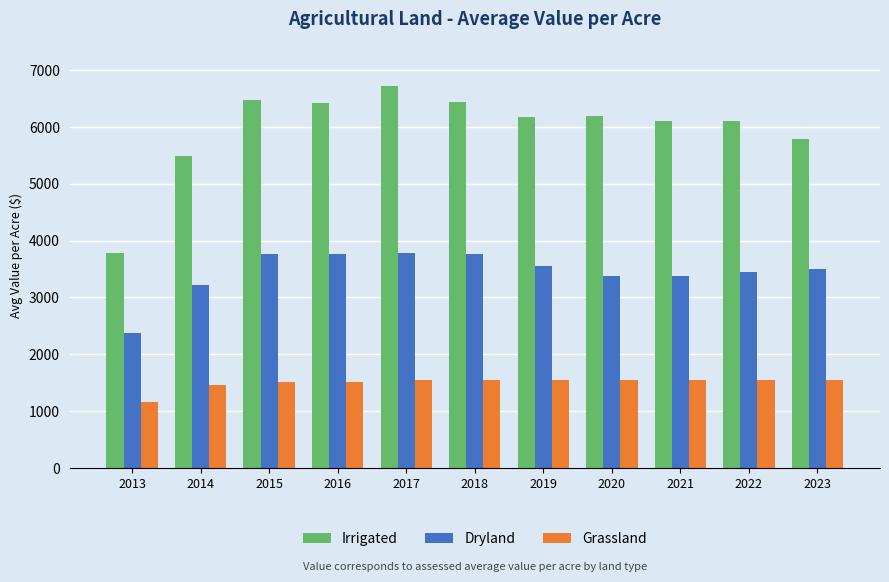

What is the approximate value of Grassland at 2020?

1550.8